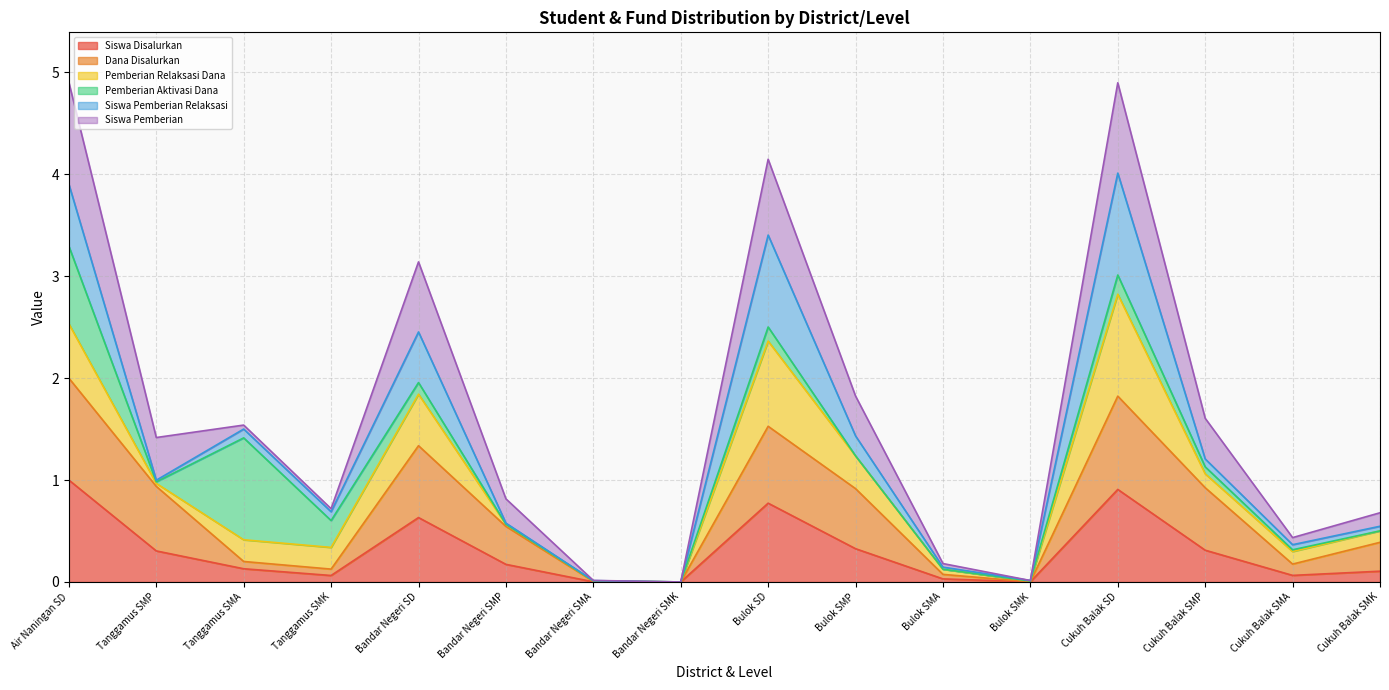

Is it true that Siswa Disalurkan equals 1.0 at Air Naningan SD?

True